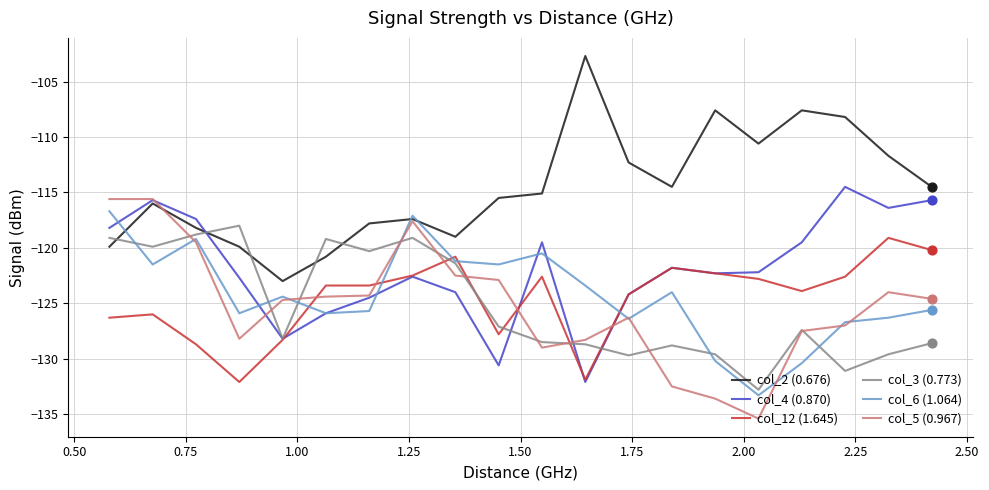

Which series has the largest total across all categories?

col_2 (0.676)